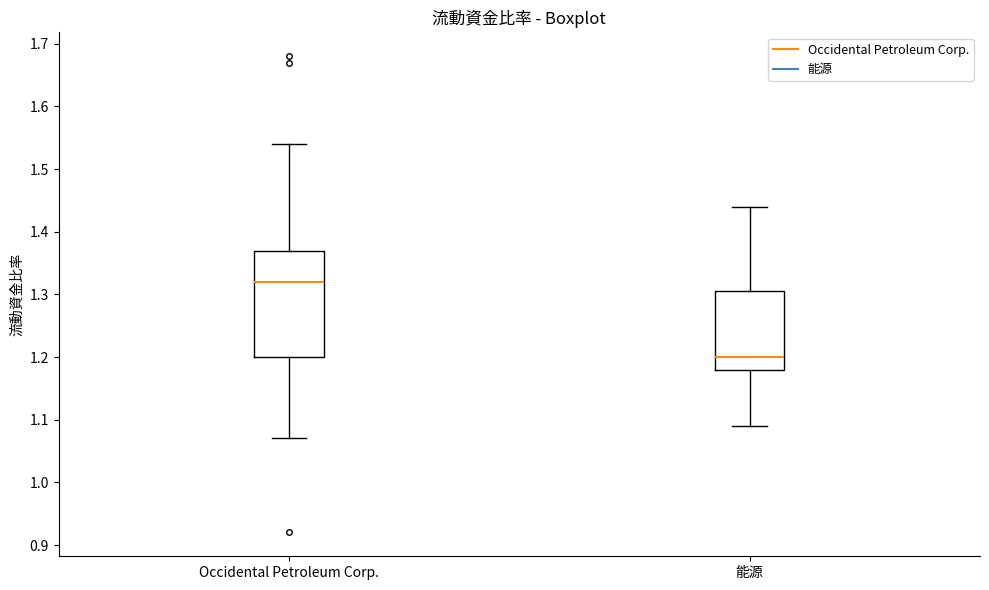

Comparing the boxes themselves (not the whiskers), which one is the tallest?

Occidental Petroleum Corp.